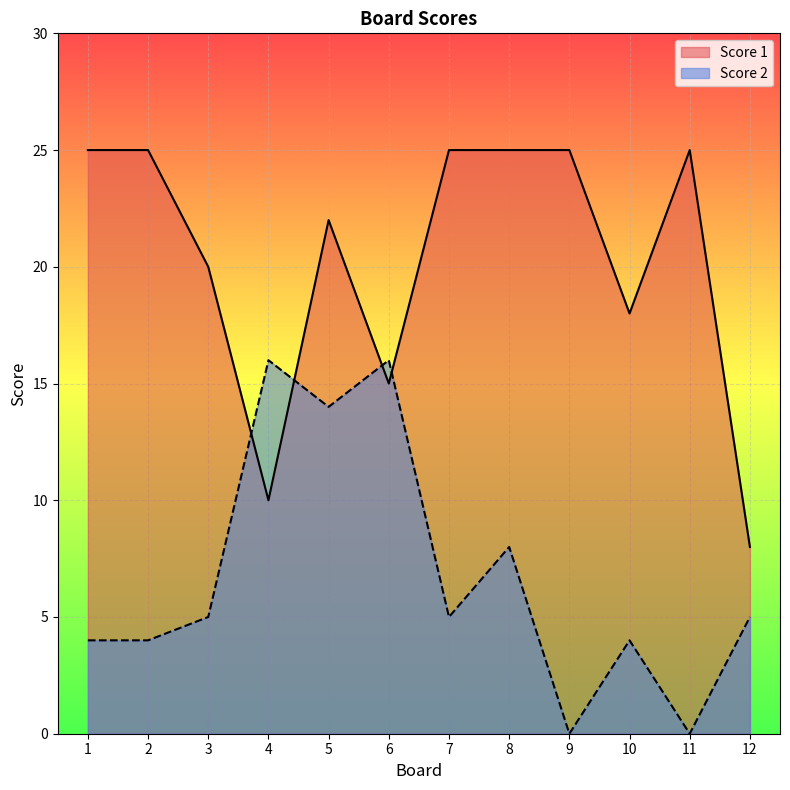

Which series has the largest total across all categories?

Score 1